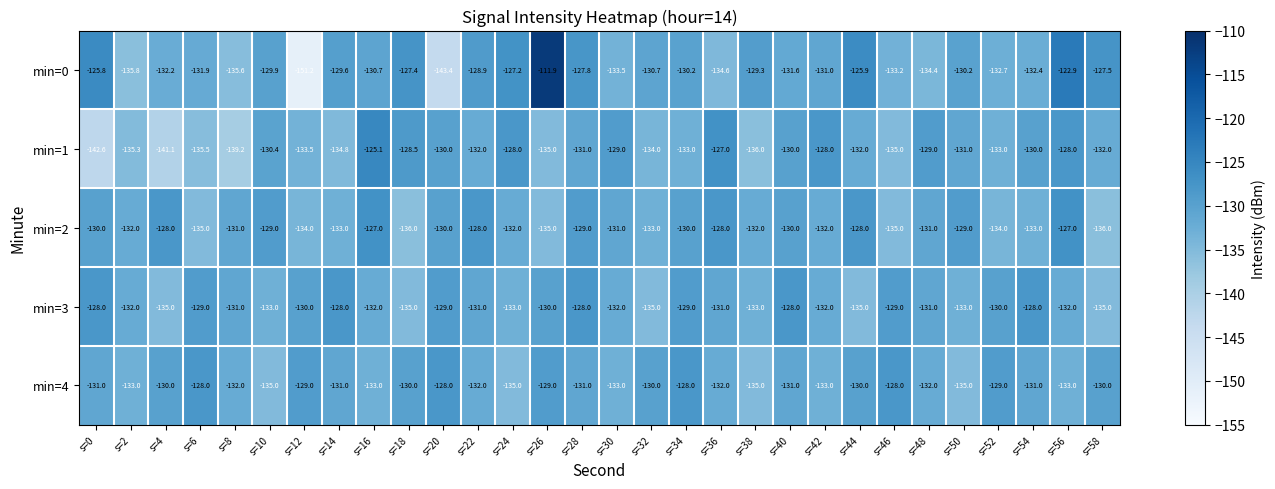

How many data points does each series have?

30